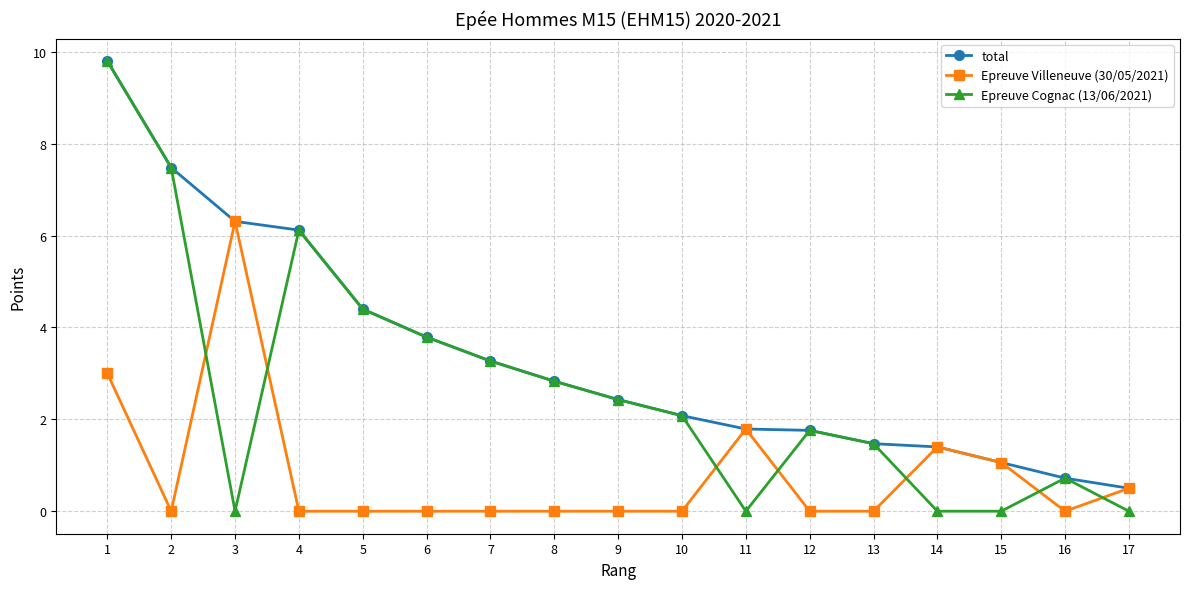

Reading left to right, transcribe all the data shown in this chart.

total: 9.8	7.5	6.3	6.1	4.4	3.8	3.3	2.8	2.4	2.1	1.8	1.8	1.5	1.4	1.1	0.7	0.5
Epreuve Villeneuve (30/05/2021): 3.0	0.0	6.3	0.0	0.0	0.0	0.0	0.0	0.0	0.0	1.8	0.0	0.0	1.4	1.1	0.0	0.5
Epreuve Cognac (13/06/2021): 9.8	7.5	0.0	6.1	4.4	3.8	3.3	2.8	2.4	2.1	0.0	1.8	1.5	0.0	0.0	0.7	0.0